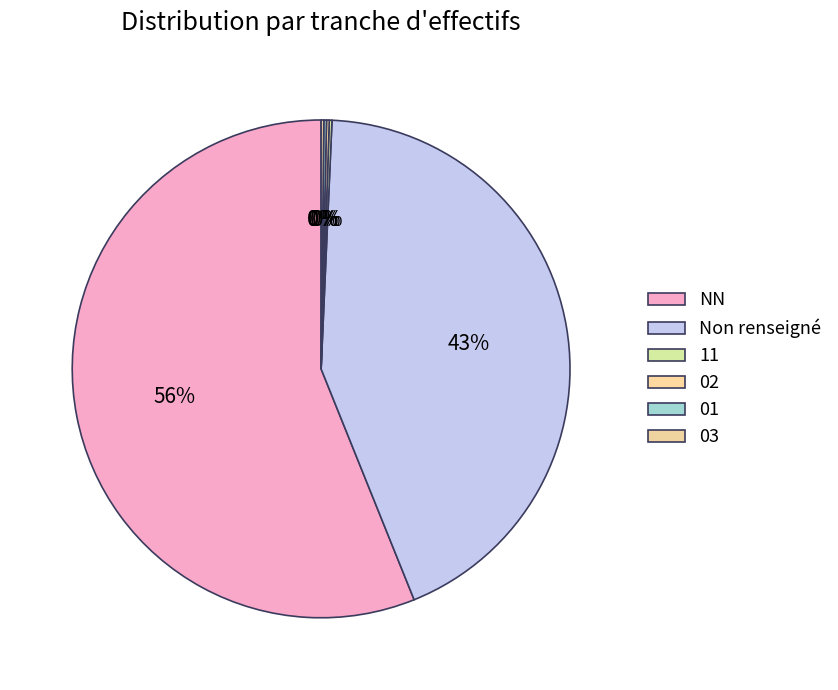

To the nearest percent, what is the average slice percentage?

17%